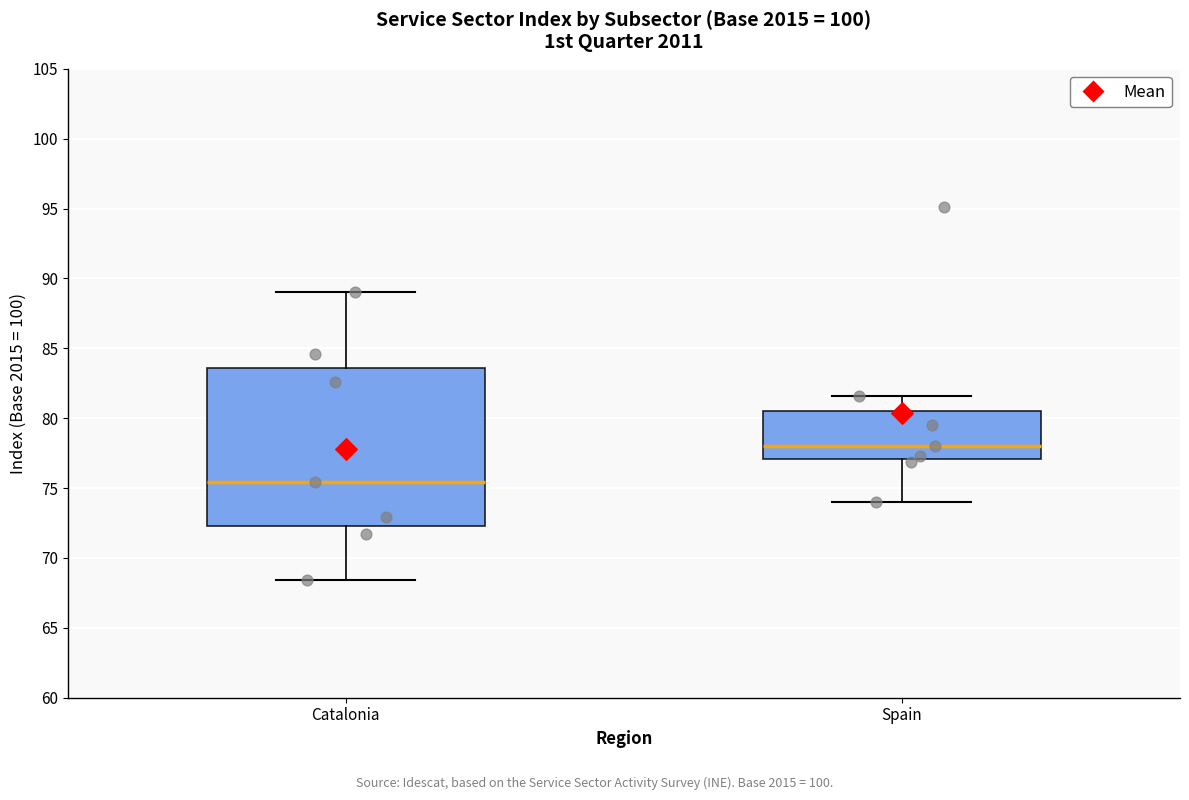

Where is the lower edge of the box for Spain on the y-axis? The values are not printed on the chart, so give them approximately, as read against the axis.

77.0